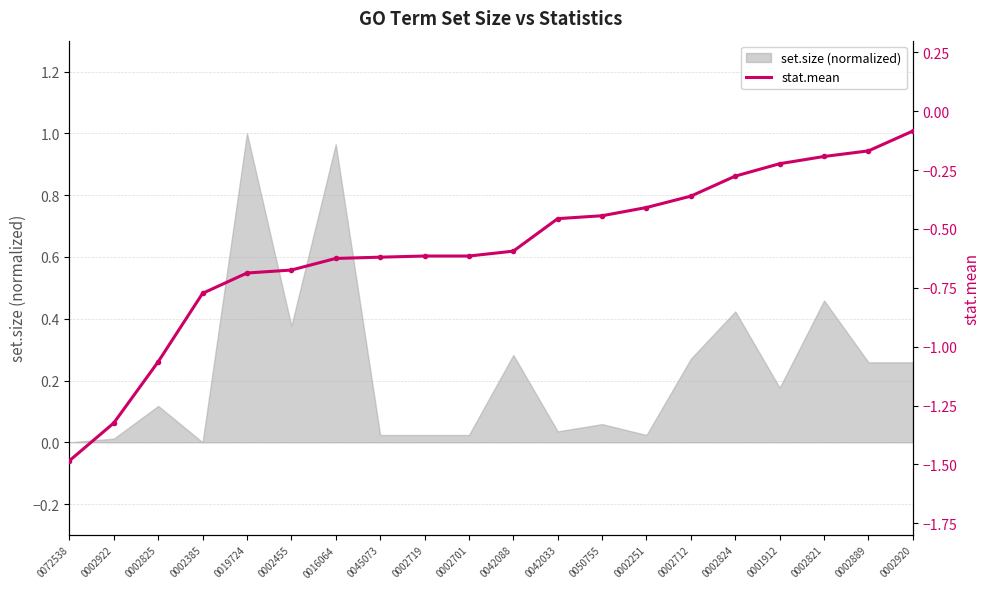

Reading right to left, list all the values displayed in this chart.

-0.1	-0.2	-0.2	-0.2	-0.3	-0.4	-0.4	-0.4	-0.5	-0.6	-0.6	-0.6	-0.6	-0.6	-0.7	-0.7	-0.8	-1.1	-1.3	-1.5